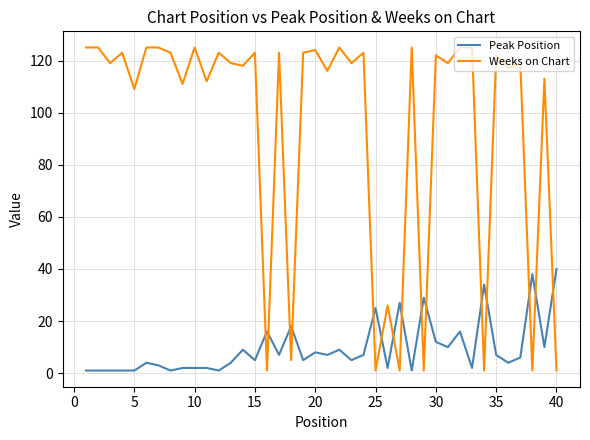

What is the difference between the maximum and second lowest values in the Peak Position series?

39